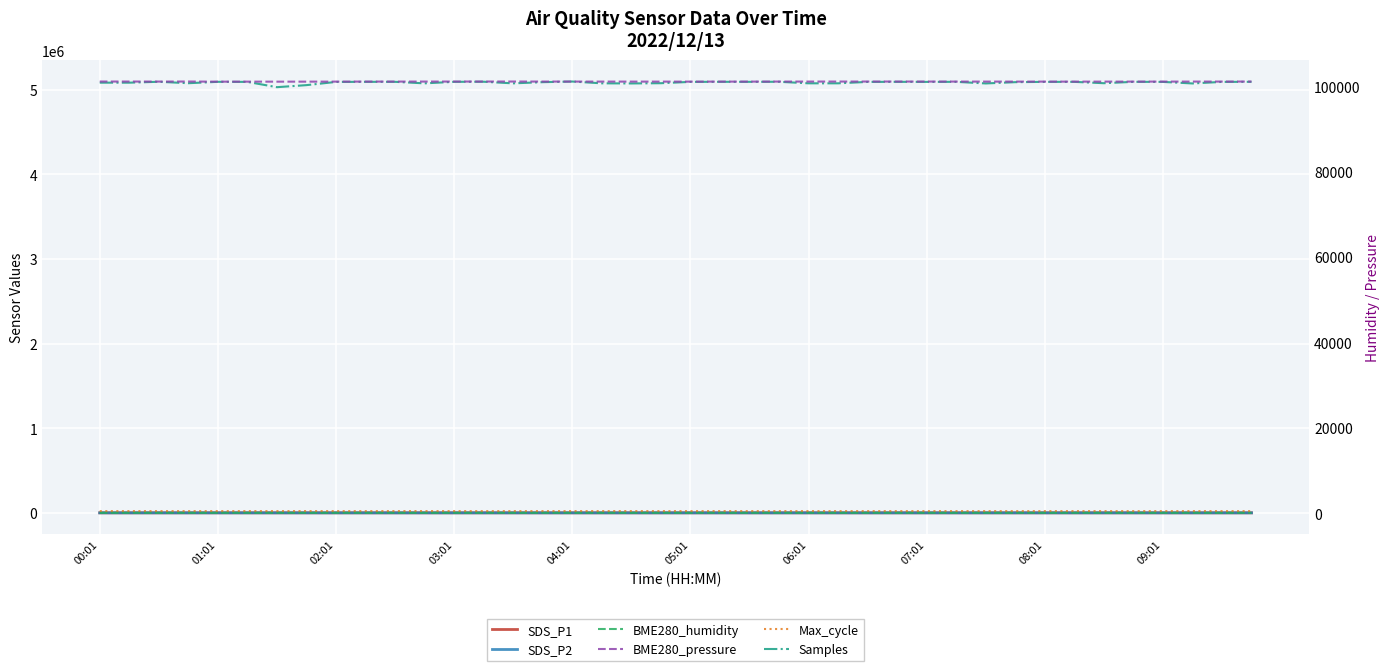

Is it true that BME280_humidity equals 79.2 at 33?

True